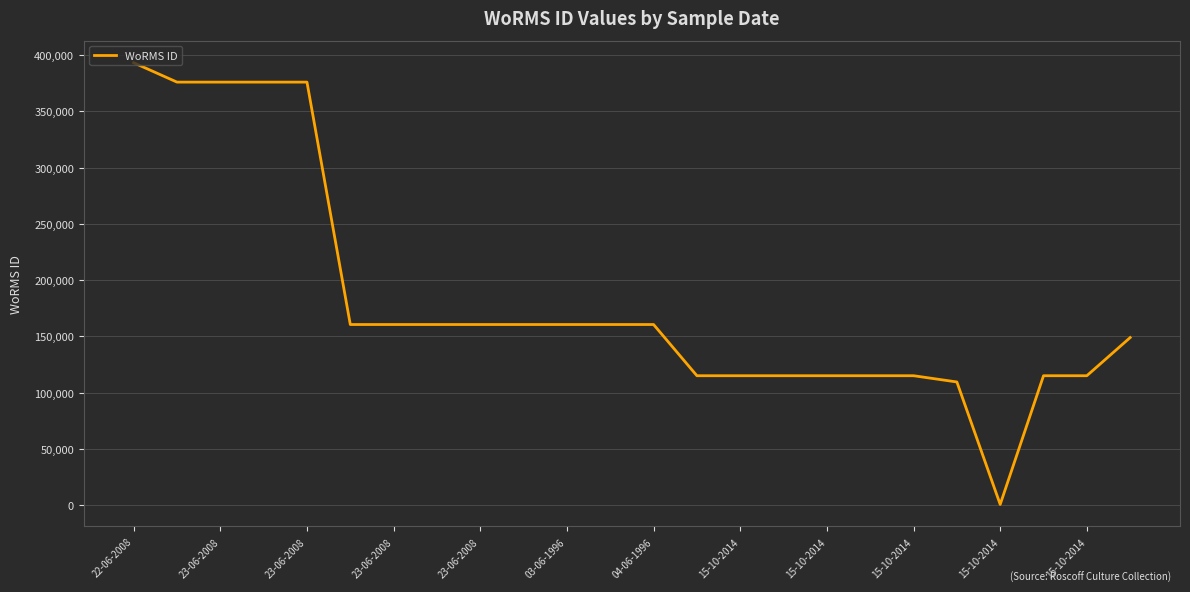

What is the difference between the maximum and minimum values?

392274